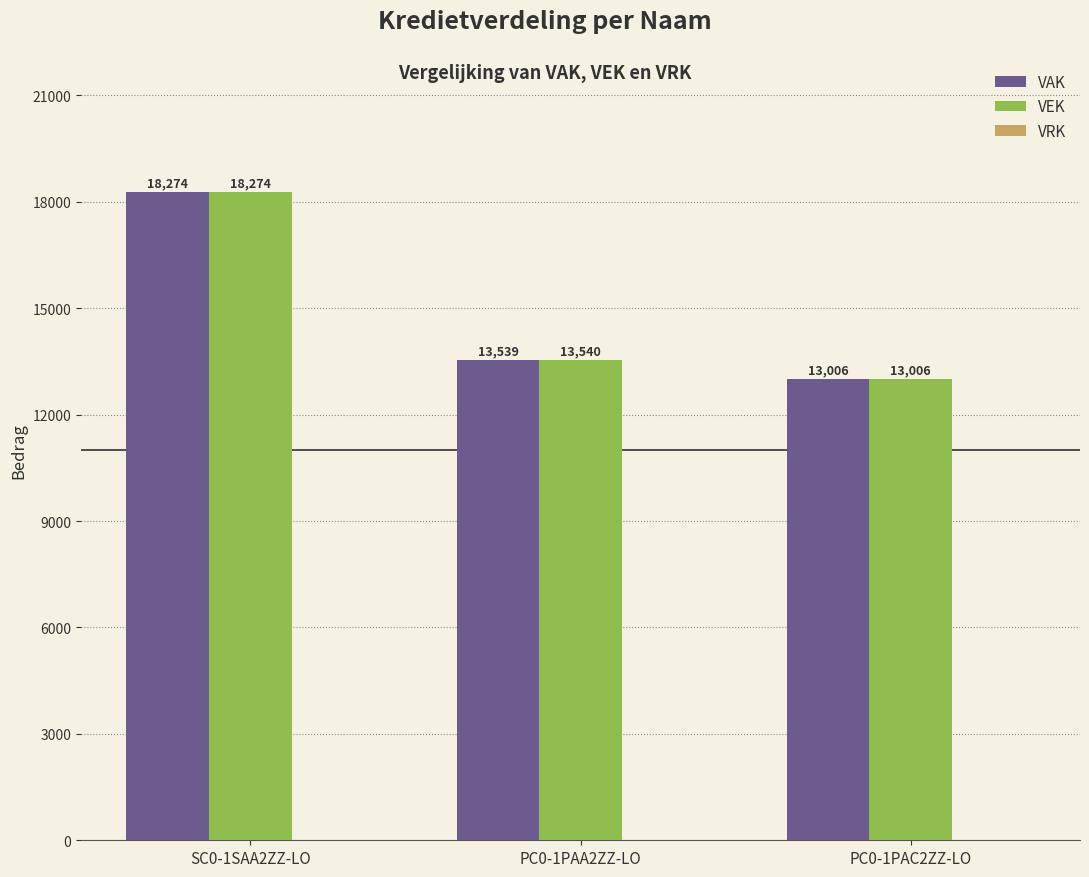

List the labels in order of VEK value, largest first.

SC0-1SAA2ZZ-LO, PC0-1PAA2ZZ-LO, PC0-1PAC2ZZ-LO